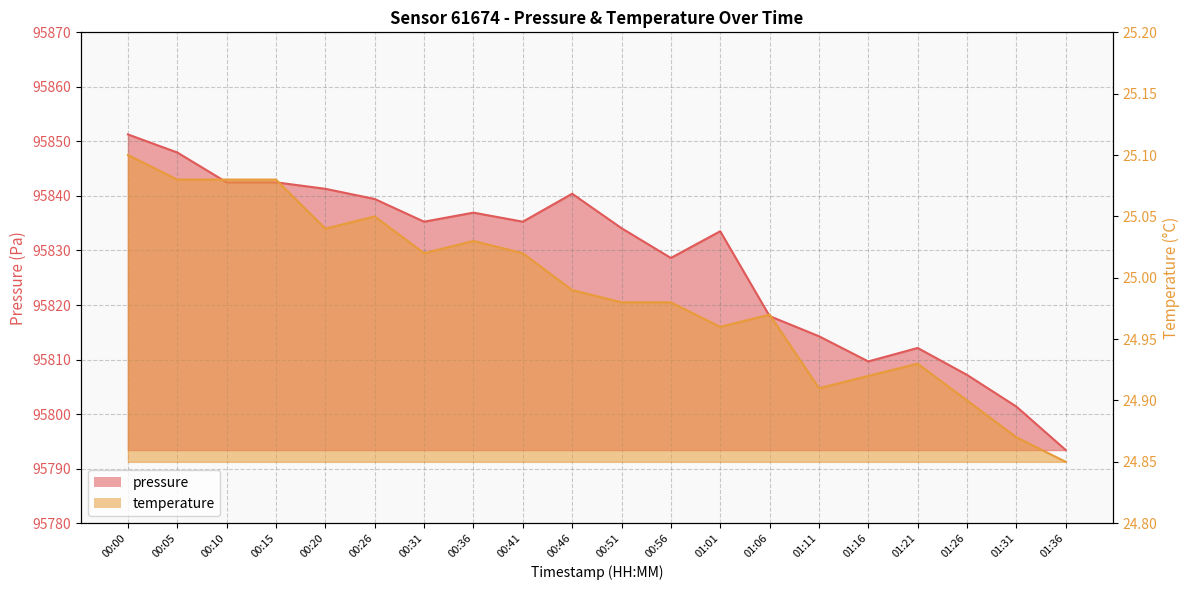

Between 00:05 and 01:11, which is larger?

00:05